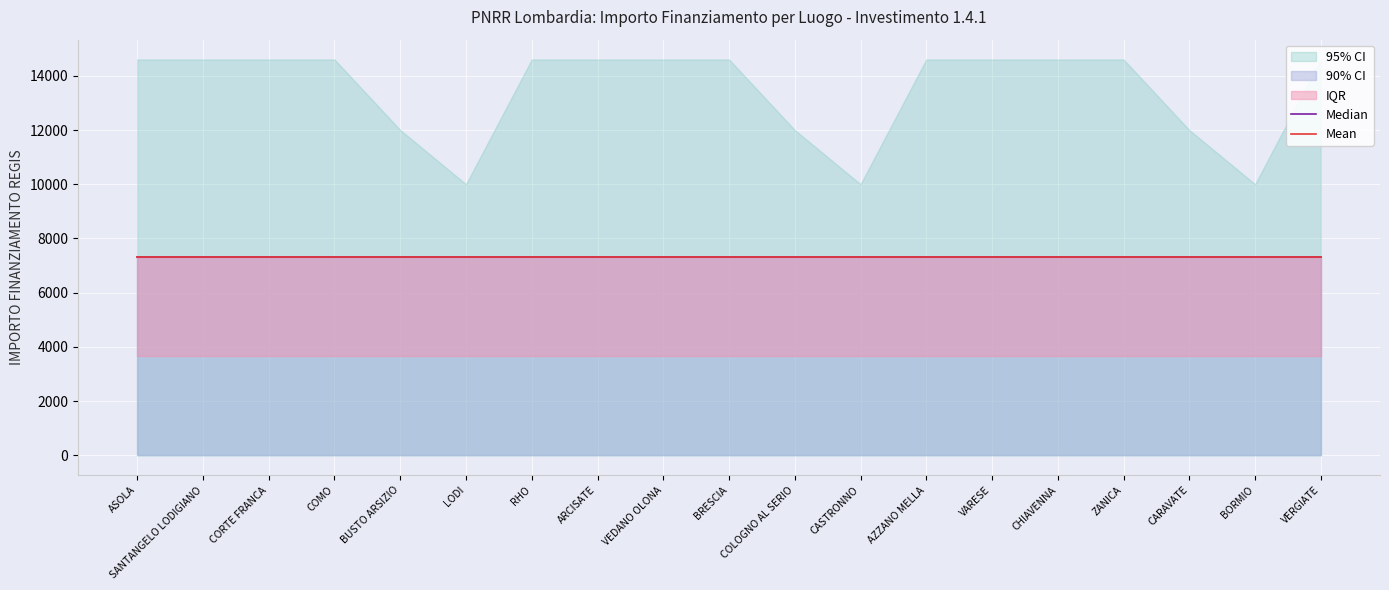

Between ZANICA and BRESCIA, which is larger?

ZANICA